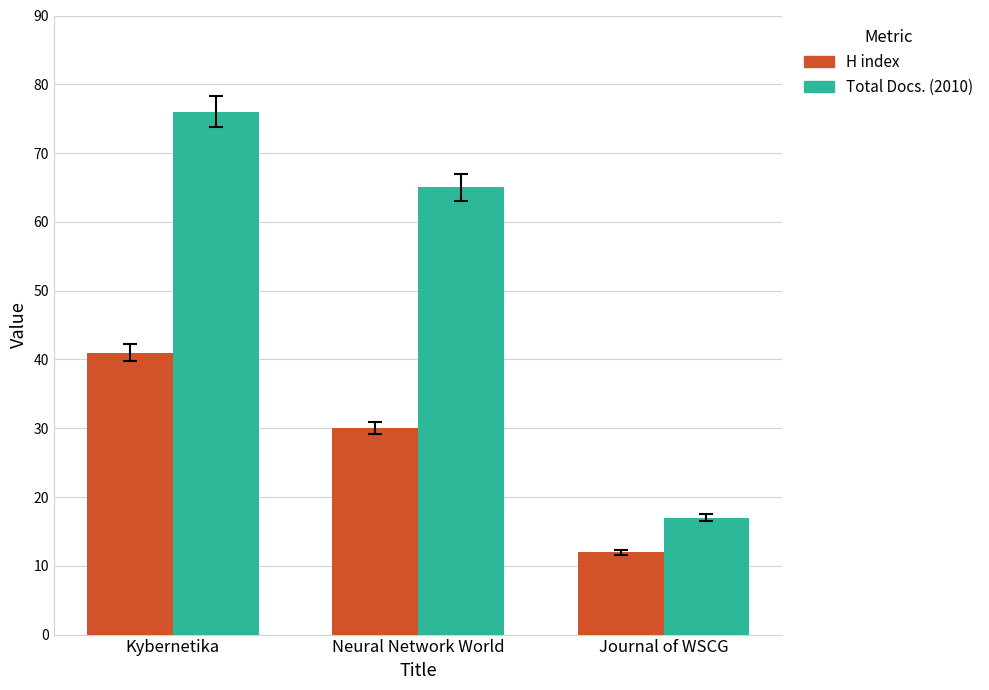

How many data points in Total Docs. (2010) are less than 65?

1